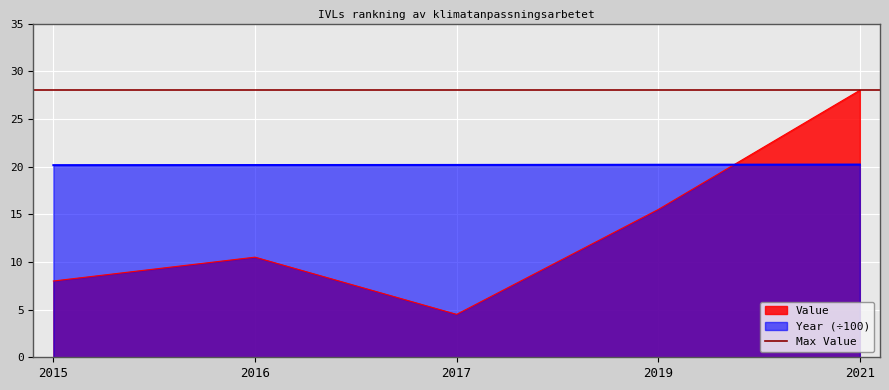

Reading right to left, transcribe all the data shown in this chart.

Value: 28.0	15.5	4.5	10.5	8.0
Year: 20.2	20.2	20.2	20.2	20.1